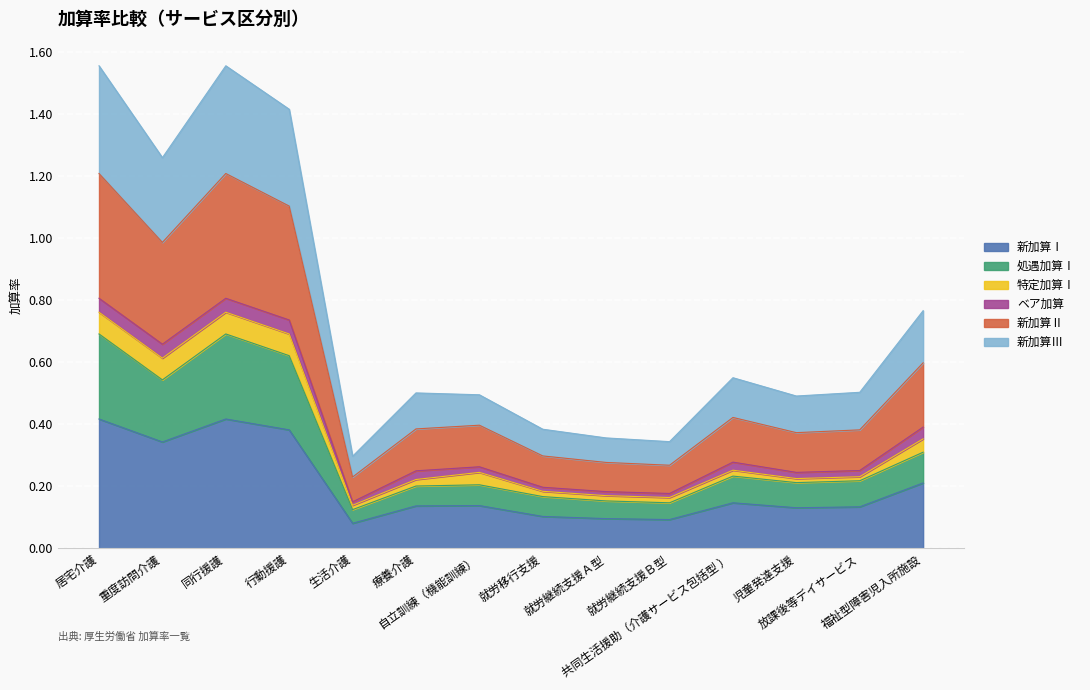

True or false: 新加算Ⅰ and 新加算Ⅱ intersect in this chart.

False